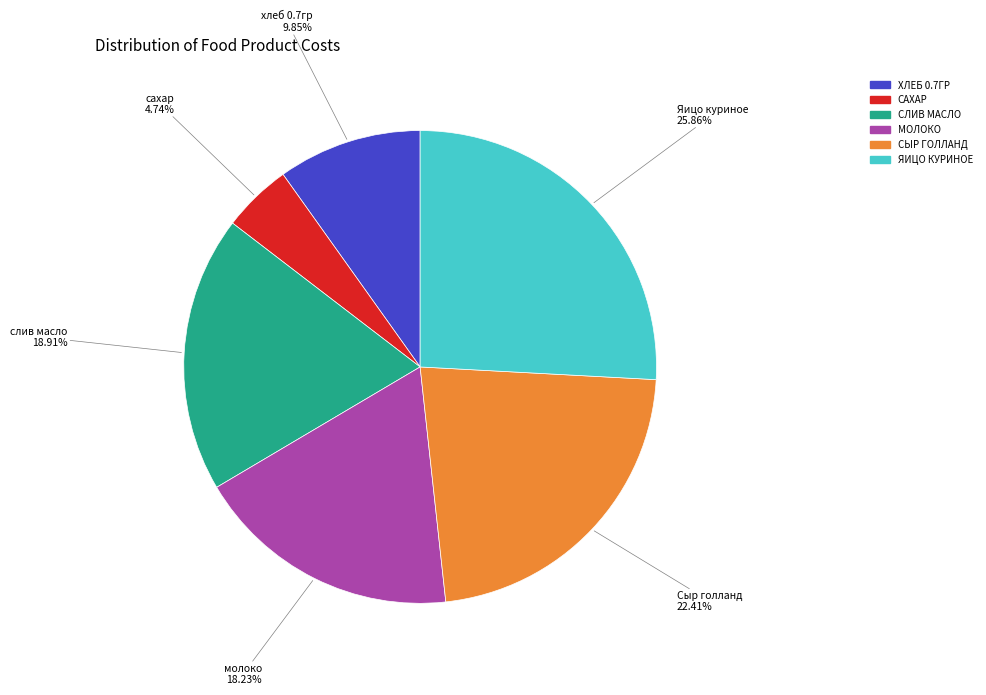

Does any single category account for the majority?

No